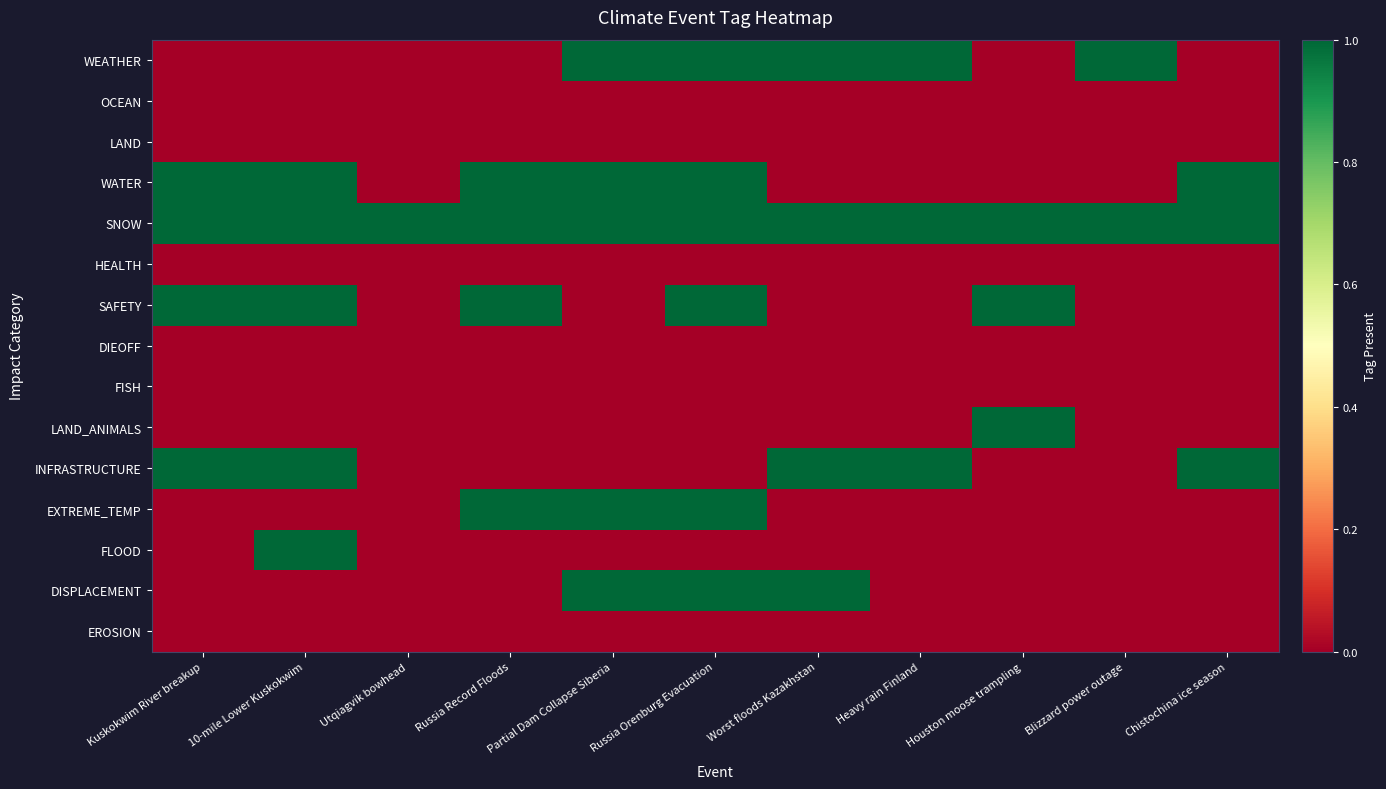

At which category does the chart reach its minimum across all series?

Kuskokwim River breakup